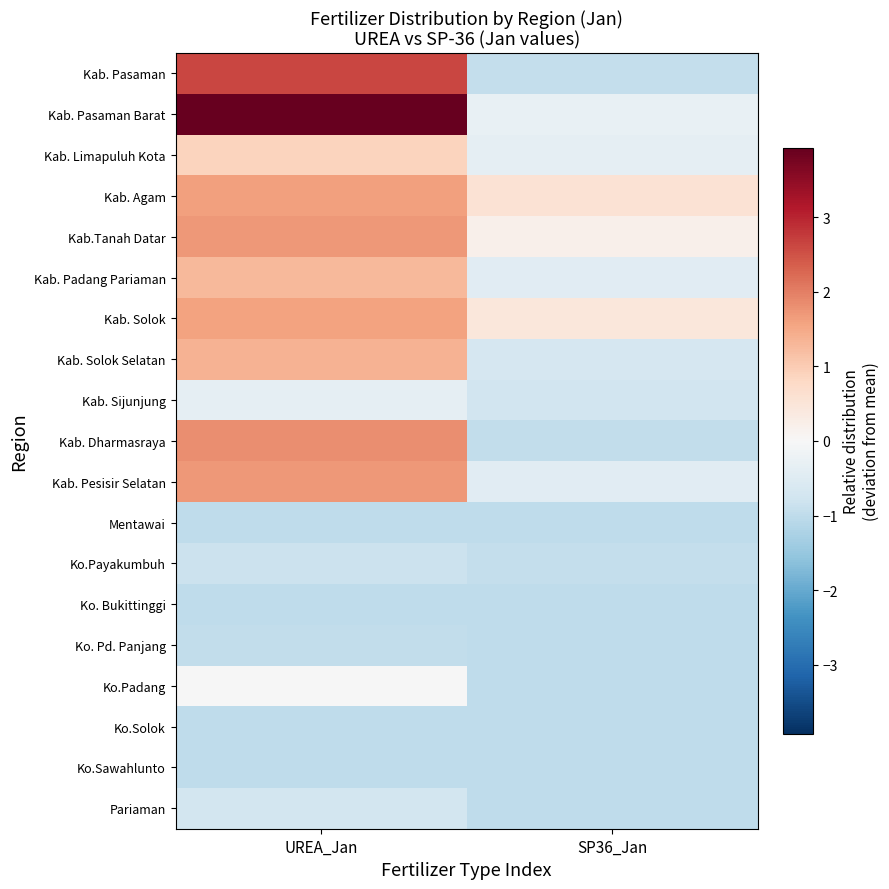

Rank the series by their maximum value, from highest to lowest.

Kab. Pasaman Barat, Kab. Pasaman, Kab. Dharmasraya, Kab.Tanah Datar, Kab. Pesisir Selatan, Kab. Agam, Kab. Solok, Kab. Solok Selatan, Kab. Padang Pariaman, Kab. Limapuluh Kota, Ko.Padang, Kab. Sijunjung, Pariaman, Ko.Payakumbuh, Ko. Pd. Panjang, Mentawai, Ko. Bukittinggi, Ko.Solok, Ko.Sawahlunto